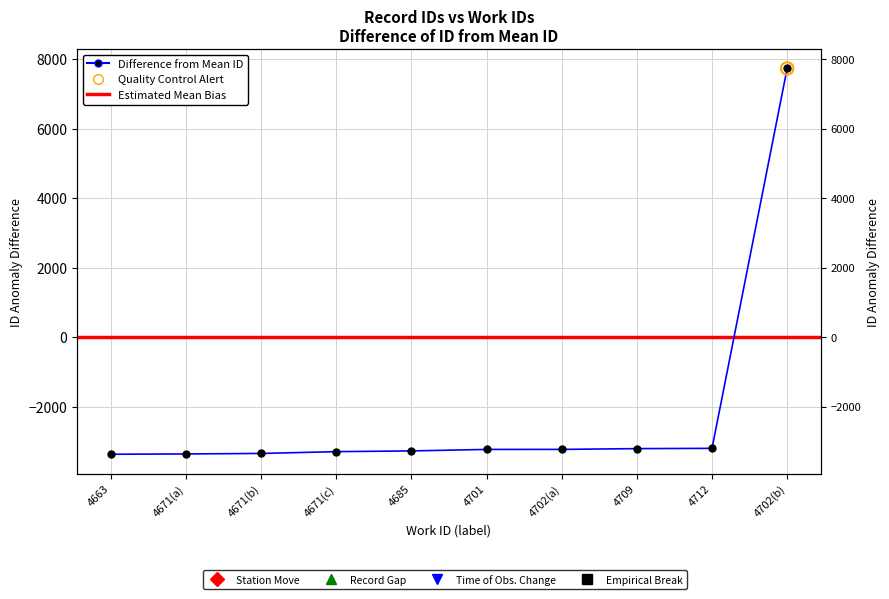

What is the change in value from 4671(b) to 4671(c)?

+52.0